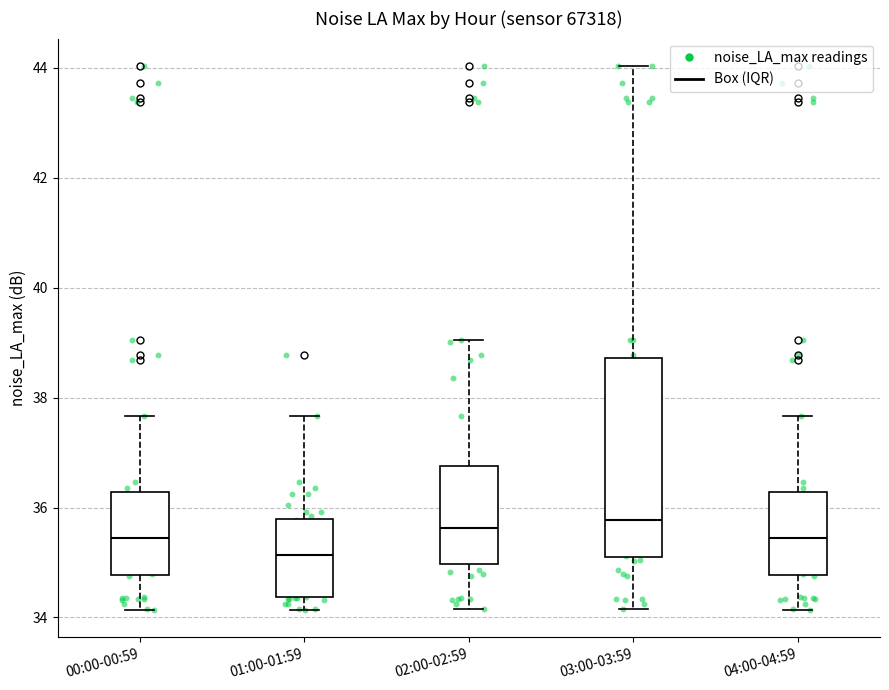

Where does the upper whisker of the box for 03:00-03:59 end on the y-axis? The values are not printed on the chart, so give them approximately, as read against the axis.

44.0